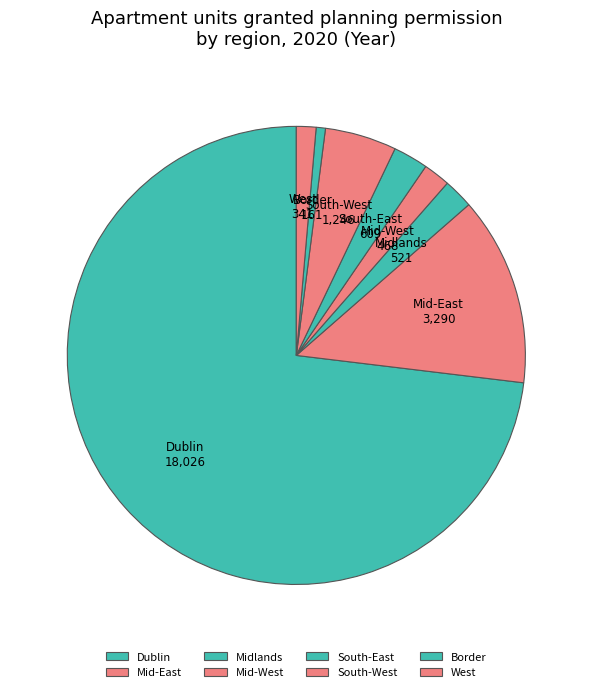

Does Midlands represent more than half of the total?

No